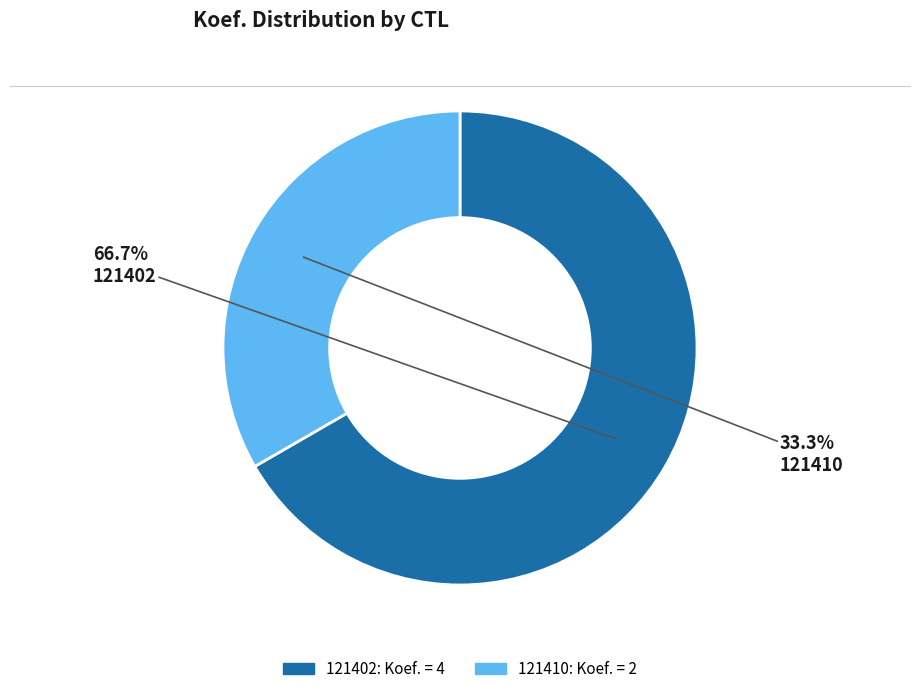

To the nearest percent, what portion does 121402 represent?

67%